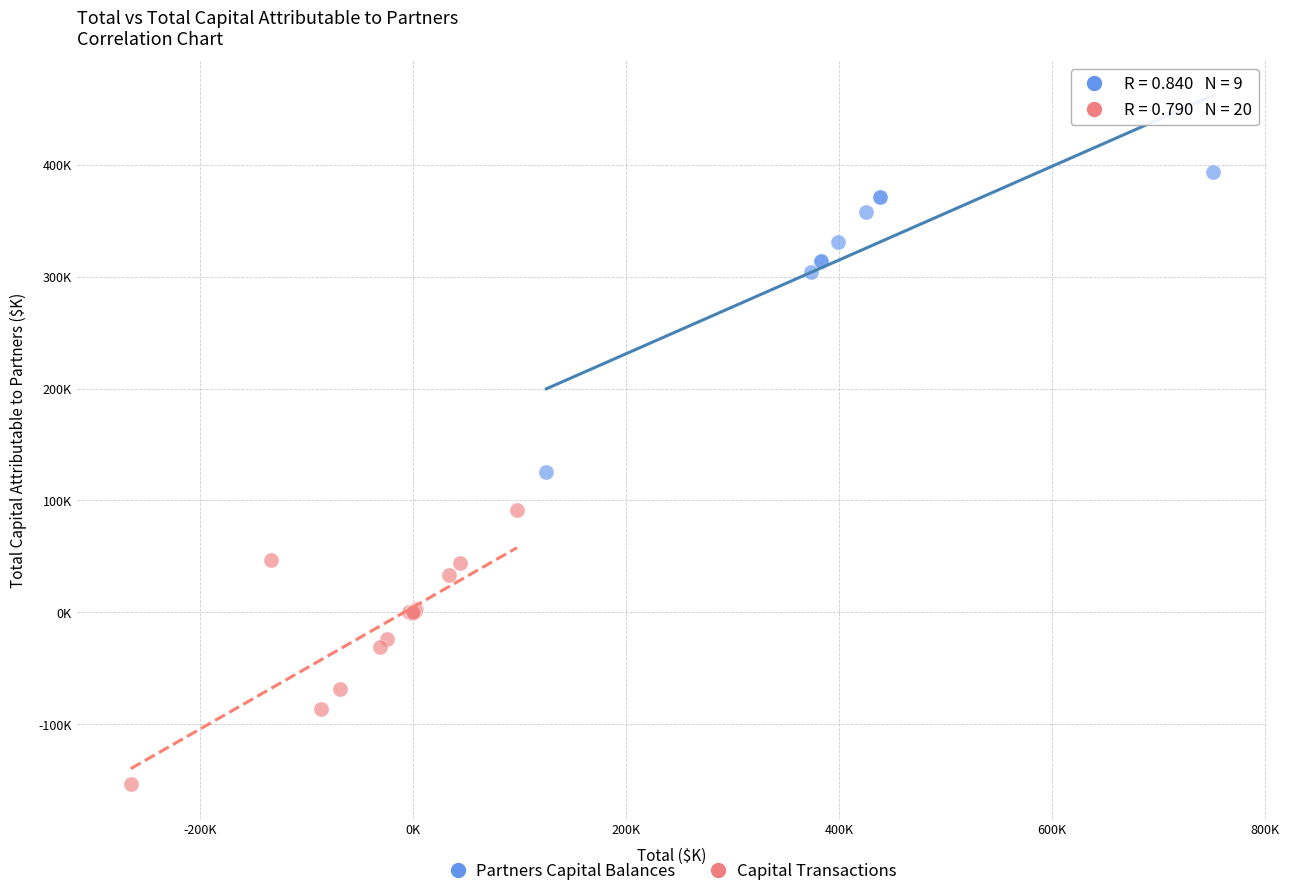

Which series contains the lowest Y value?

Capital Transactions